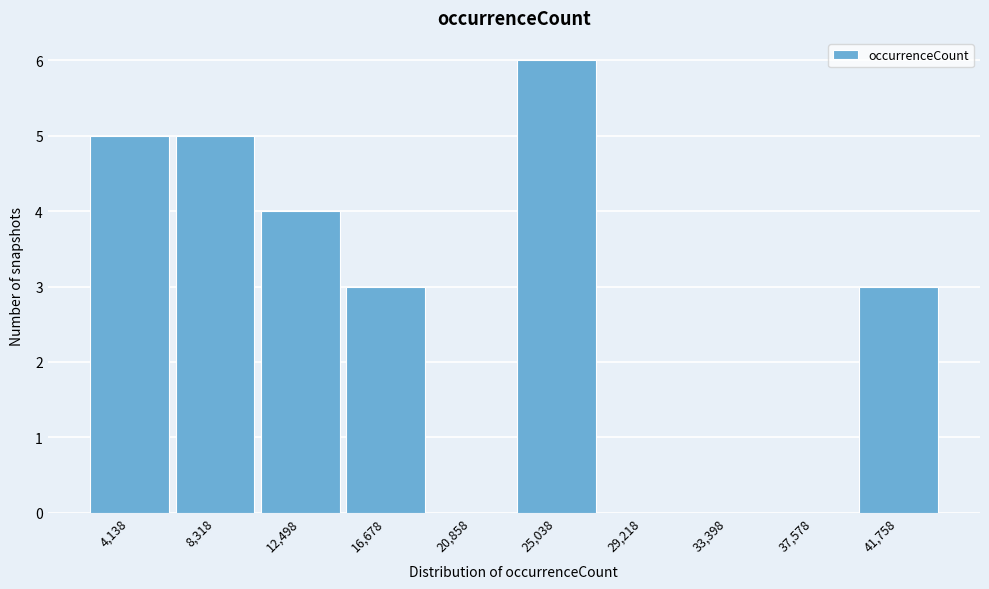

How tall is the bar that spans 6000 to 10500 on the x-axis? Neither the bar edges nor the heights are printed on the chart, so give them approximately, as read against the axes.

5